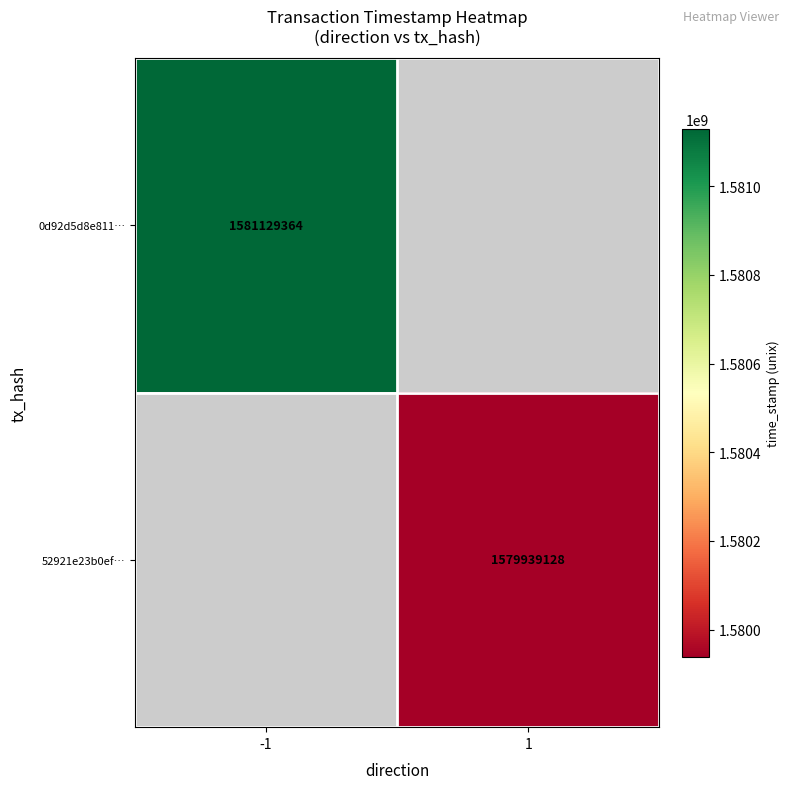

True or false: 52921e23b0ef… has a value of 1579939128 at 1.

True